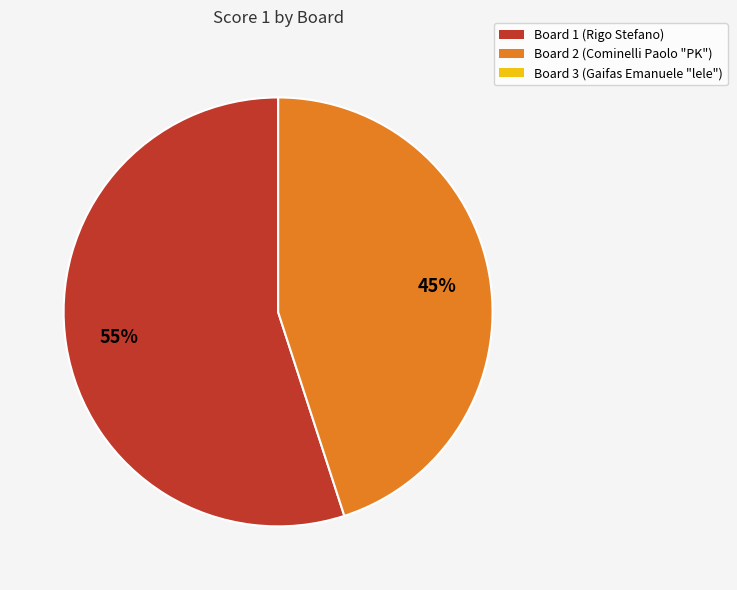

Which category has the biggest portion of the pie?

Board 1